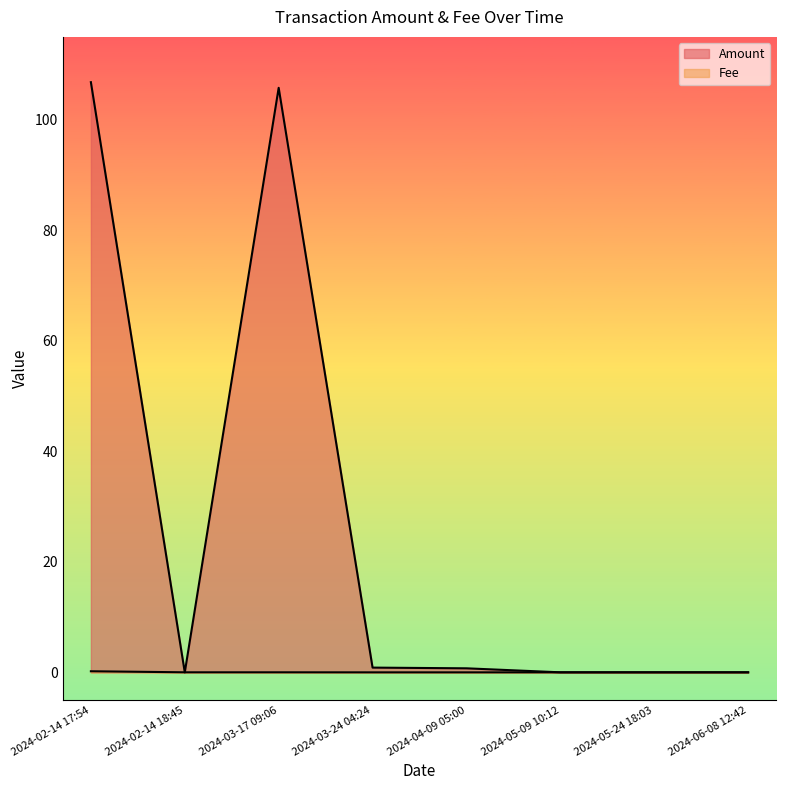

At 2024-02-14 17:54, list the series in order from smallest to largest.

Fee, Amount